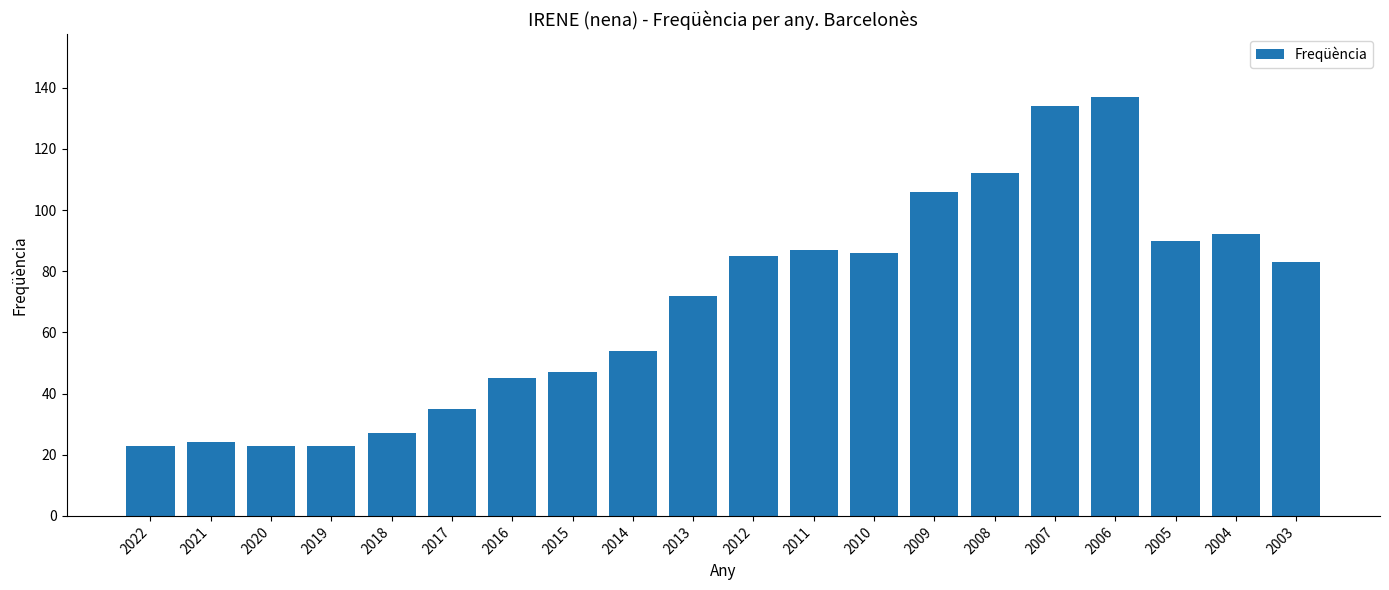

The value at 2008 is 194. True or false?

False